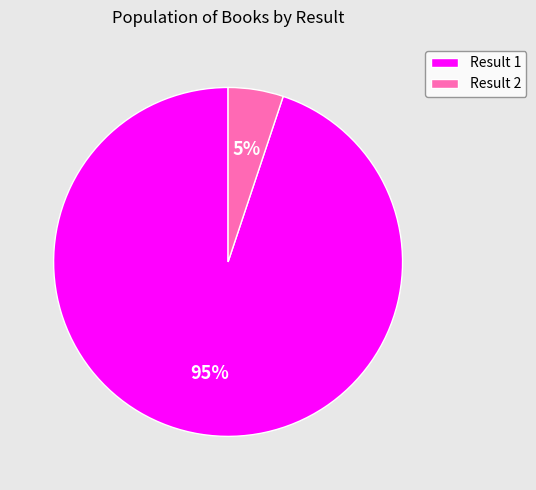

What is the largest slice in the pie chart?

Result 1